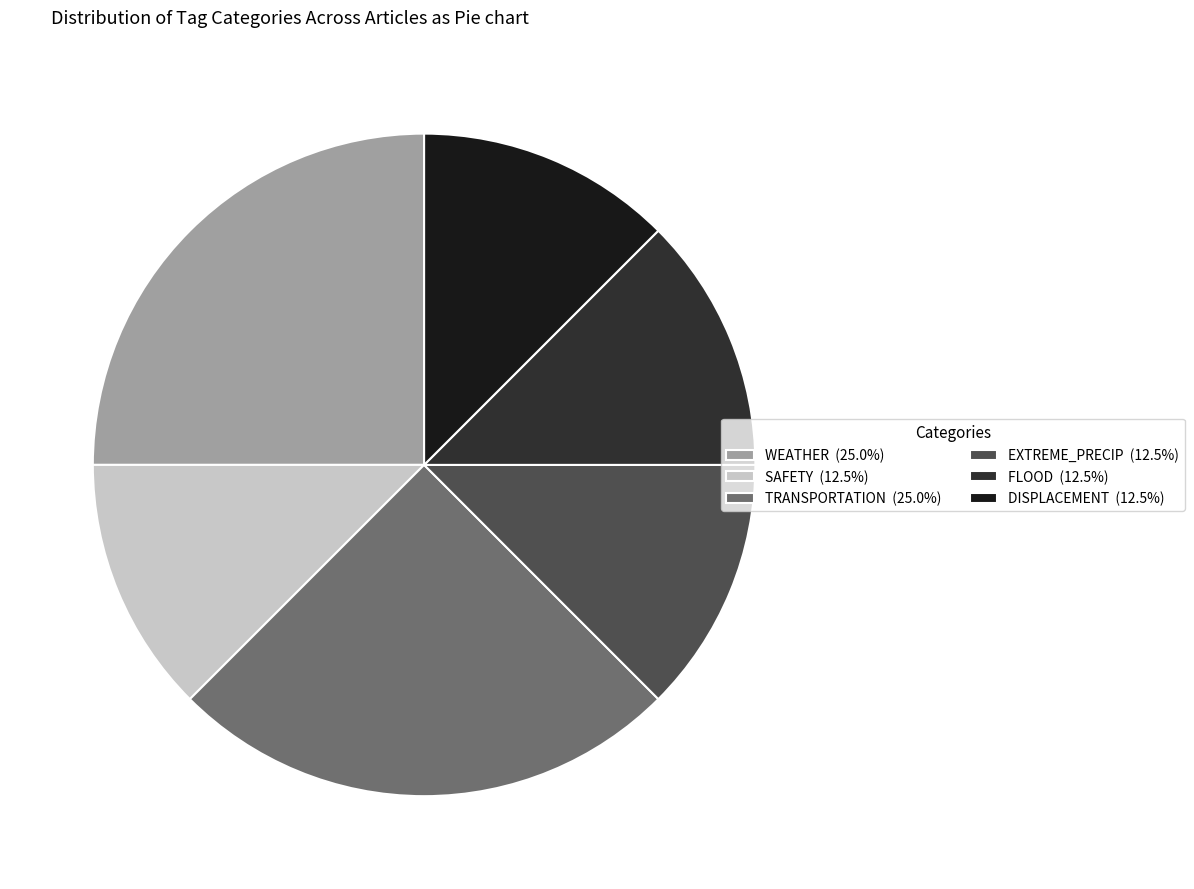

Is SAFETY (12.5%) the majority of the pie?

No